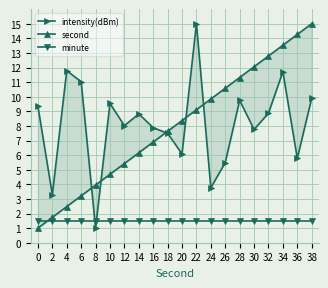

At which category does intensity(dBm) reach its first local valley?

2